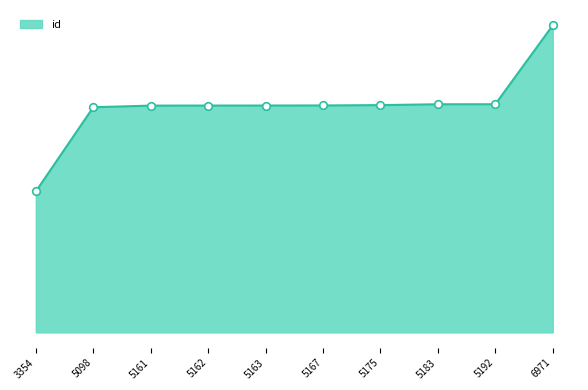

Is this an area chart (filled region under the line)?

Yes